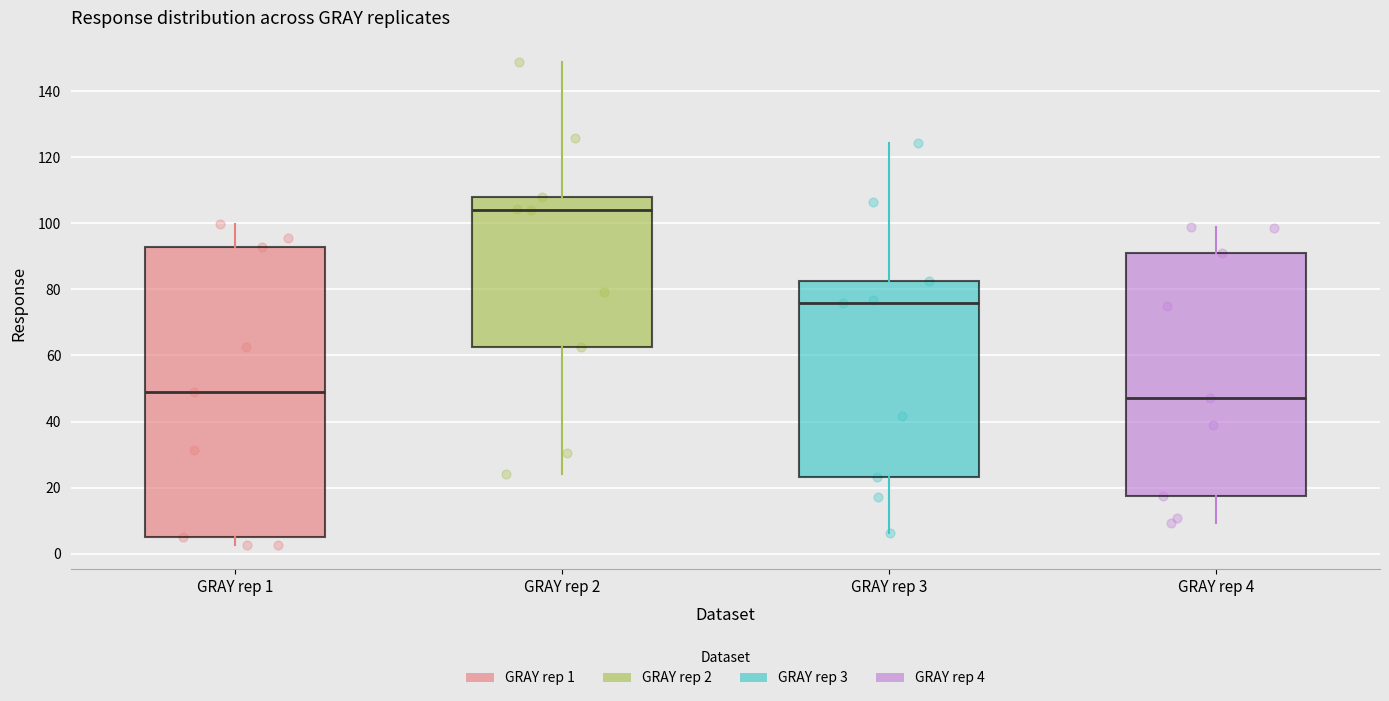

Comparing the boxes themselves (not the whiskers), which one is the tallest?

GRAY rep 1